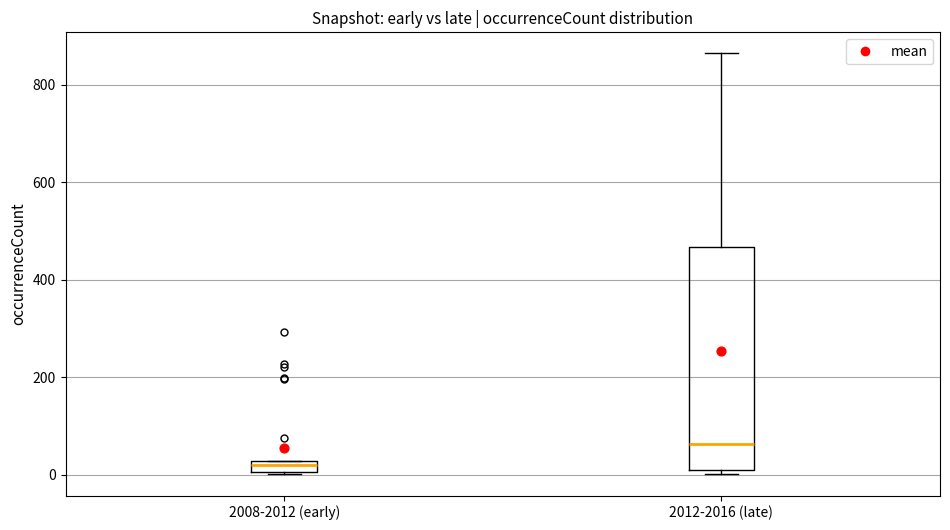

Comparing the boxes themselves (not the whiskers), which one is the tallest?

2012-2016 (late)